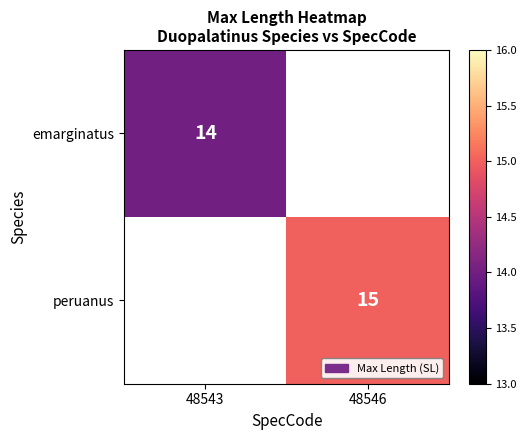

Between 48543 and 48546, which is larger?

48546